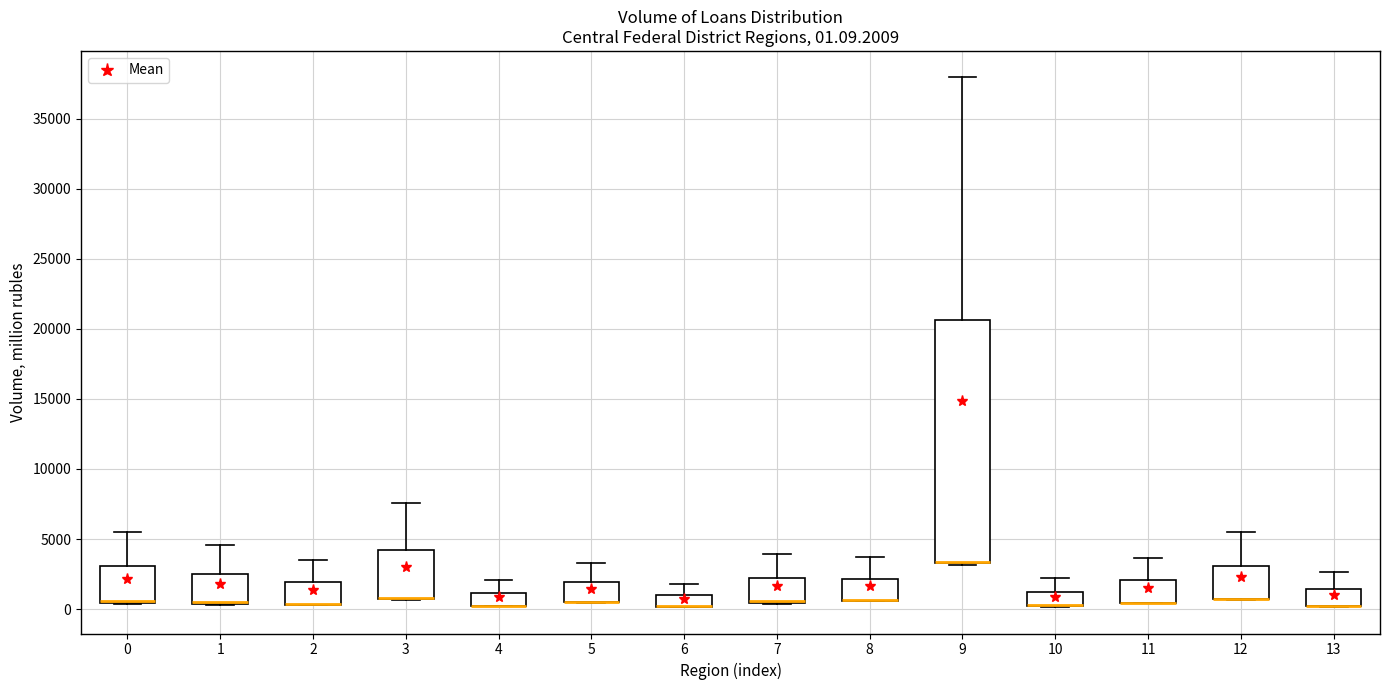

Which box is the tallest, from its lower edge to its upper edge?

9